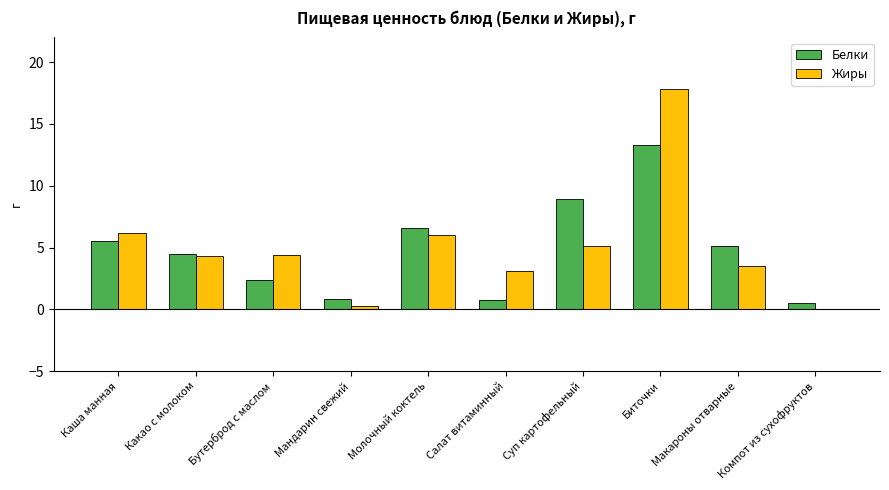

What is the sum of all Жиры values?

50.9